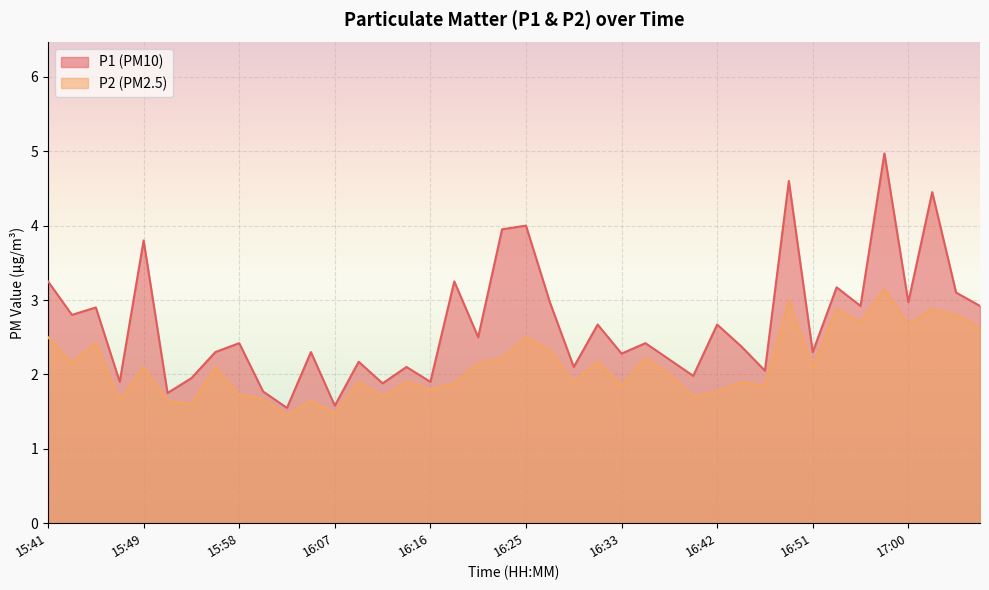

How many values in the P2 series are below 2?

19